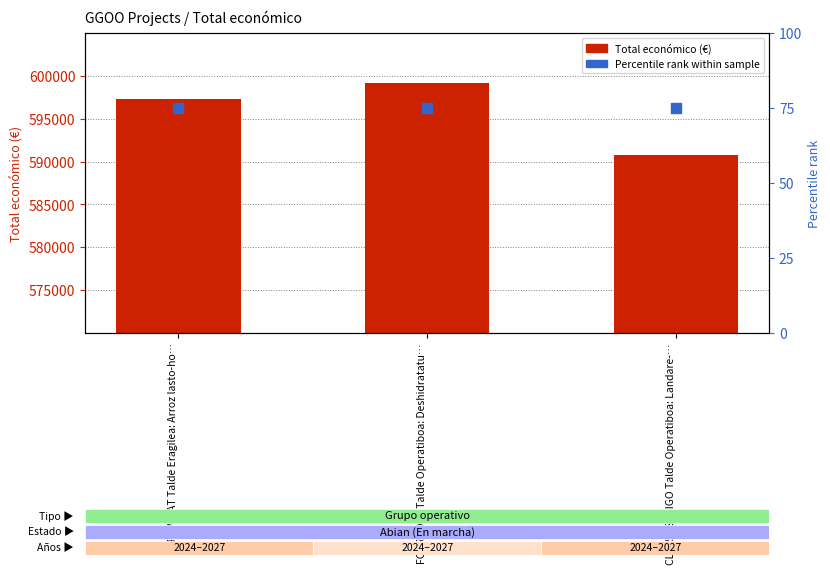

Which series has the largest total across all categories?

Total económico